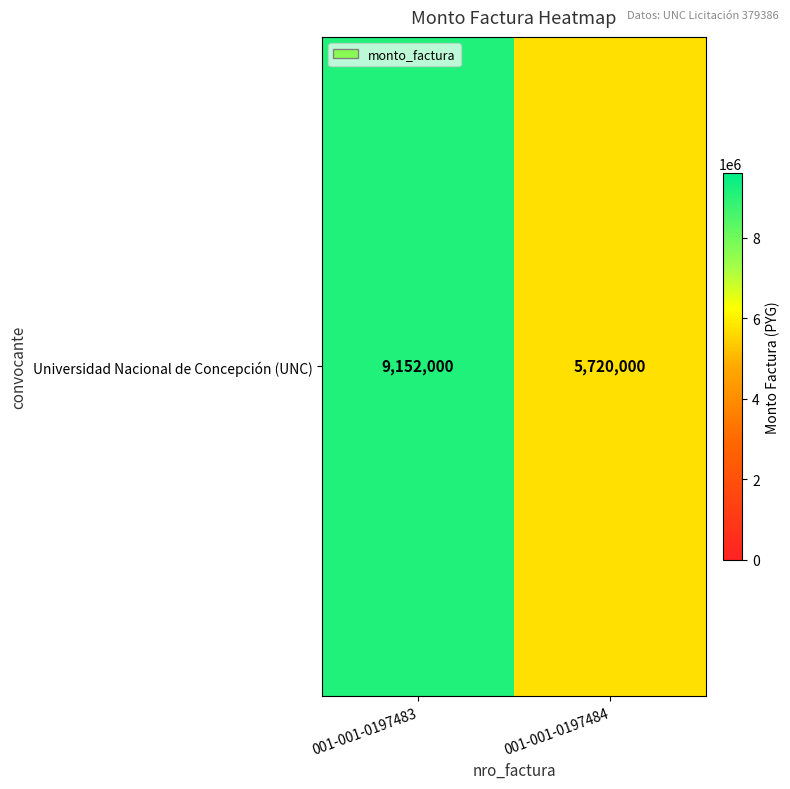

Read the value at 001-001-0197483, to the nearest 100.

9152000